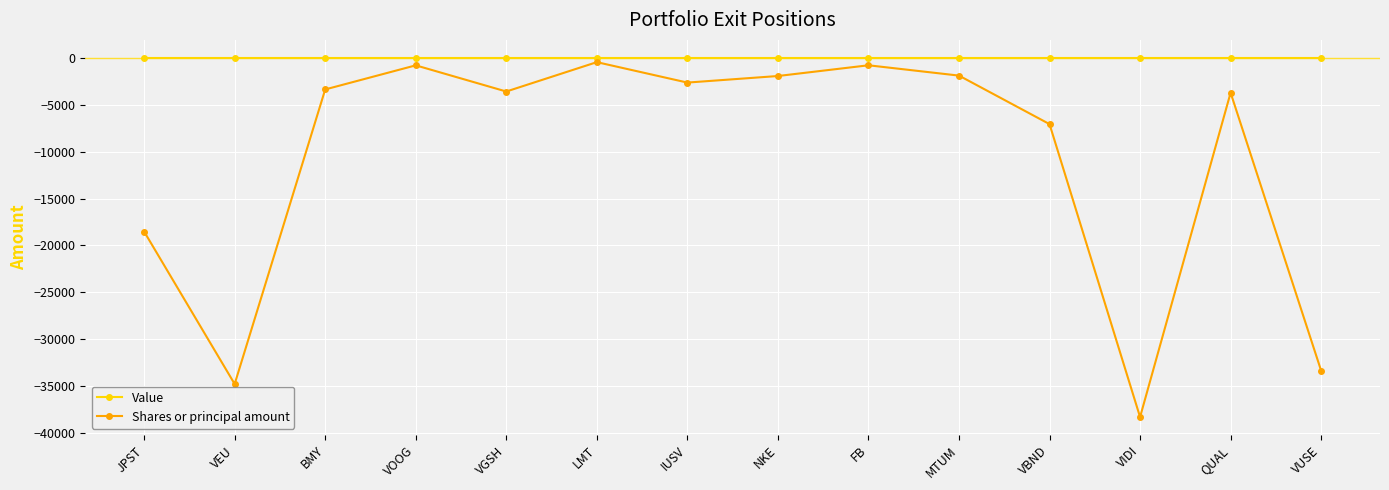

What is the sum of all Shares or principal amount values?

-151227